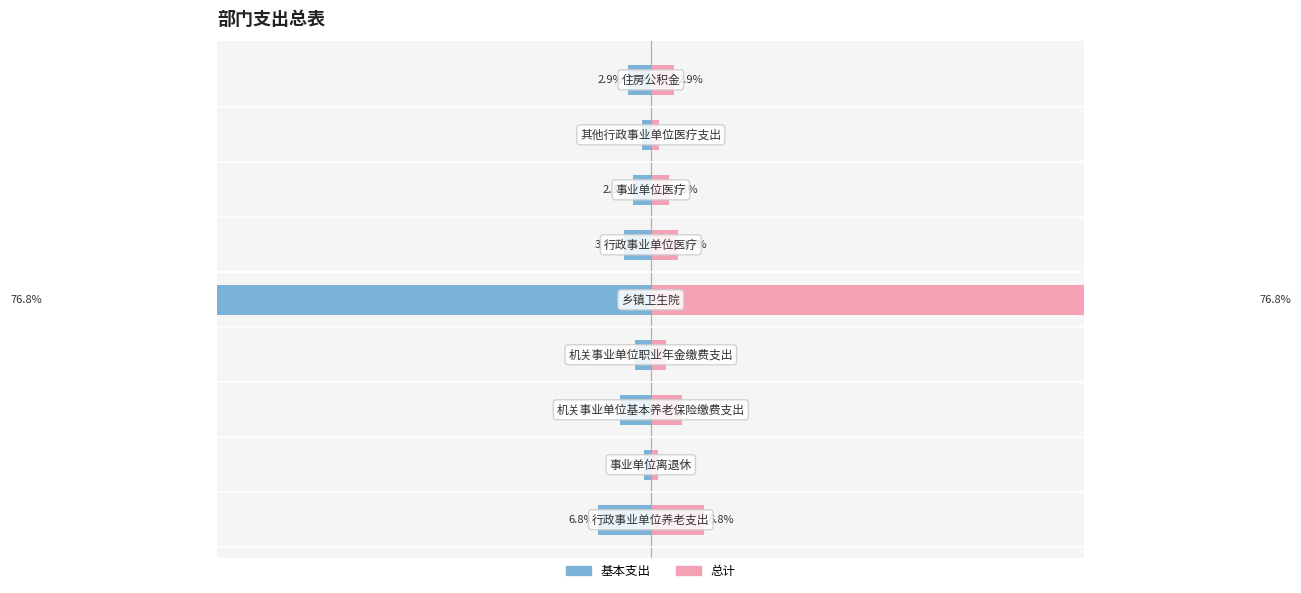

How many series are shown in this chart?

2